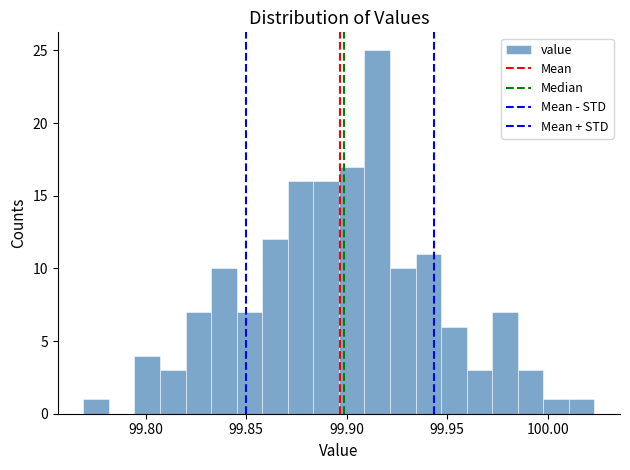

Read against the x-axis, roughly where is the centre of the tallest bar?

99.915